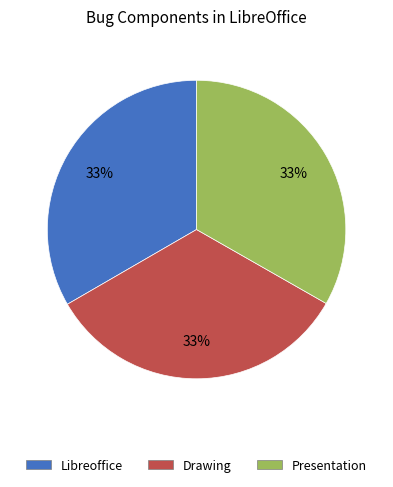

To the nearest percent, what is the combined percentage of Libreoffice and Presentation?

67%